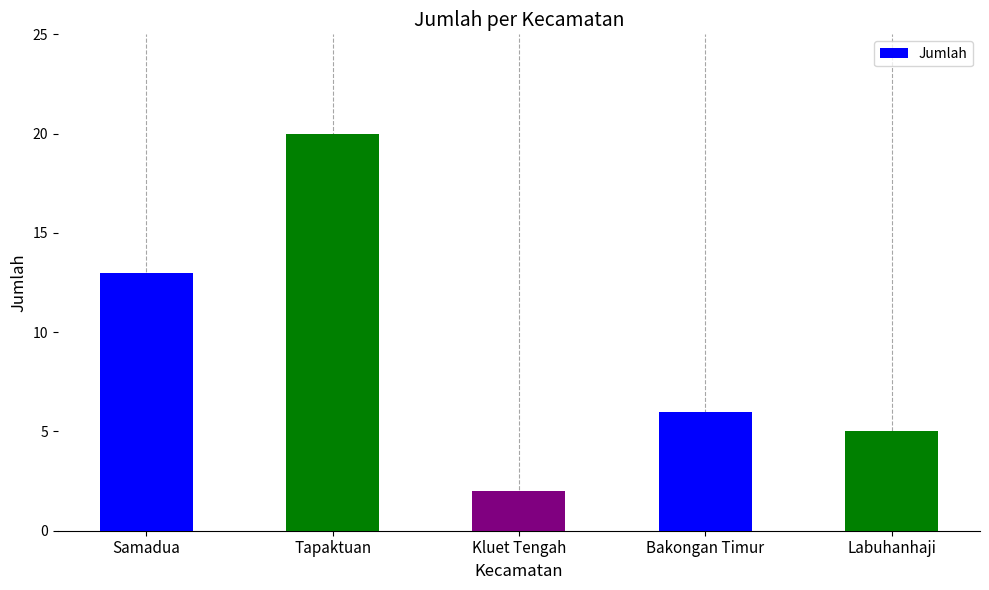

What is the average value?

9